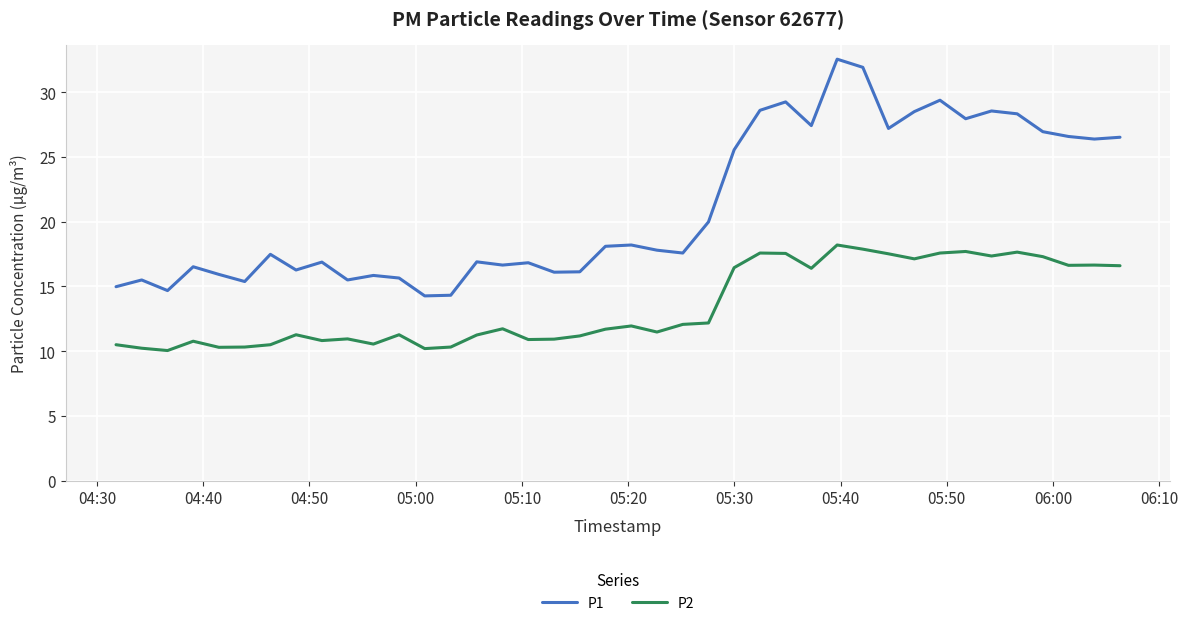

List the series in order of their overall mean, highest first.

P1, P2